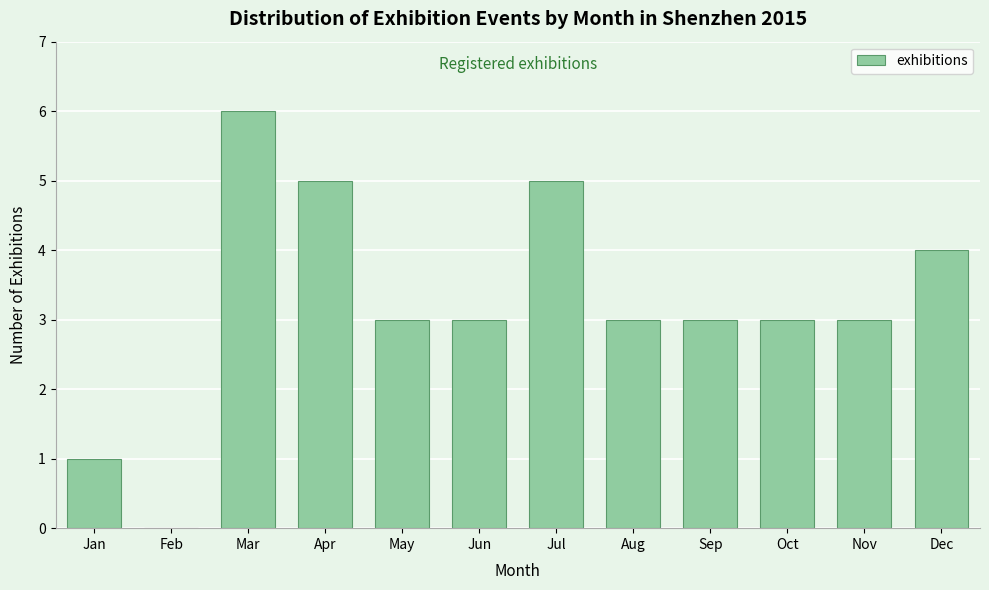

Reading left to right, what are all the values shown in this chart?

Jan=1	Feb=0	Mar=6	Apr=5	May=3	Jun=3	Jul=5	Aug=3	Sep=3	Oct=3	Nov=3	Dec=4